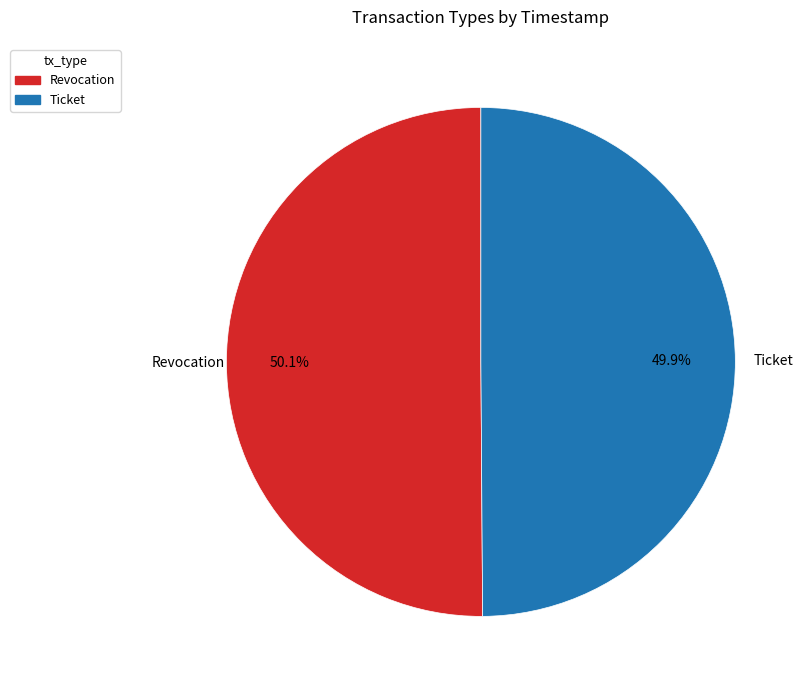

What is the ratio of the value at Revocation to the value at Ticket?

1.0